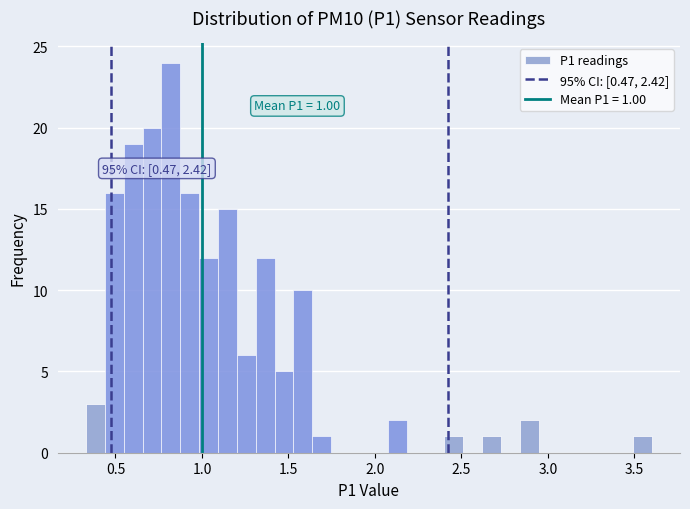

Read against the x-axis, roughly where is the centre of the tallest bar?

0.80